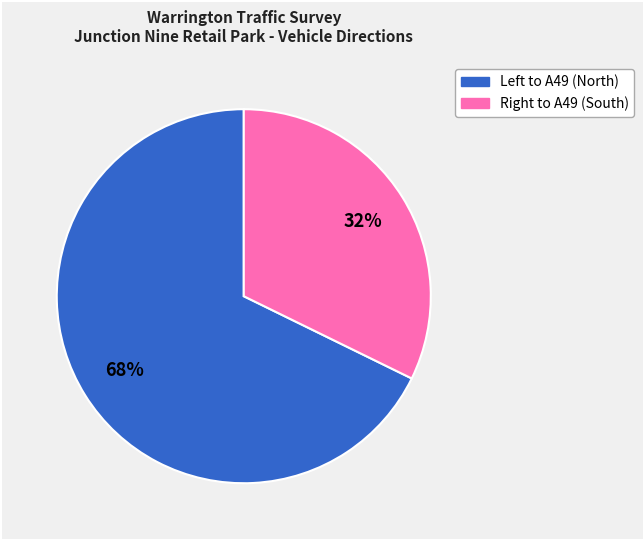

To the nearest percent, what is the difference between the largest and smallest slice percentages?

36%